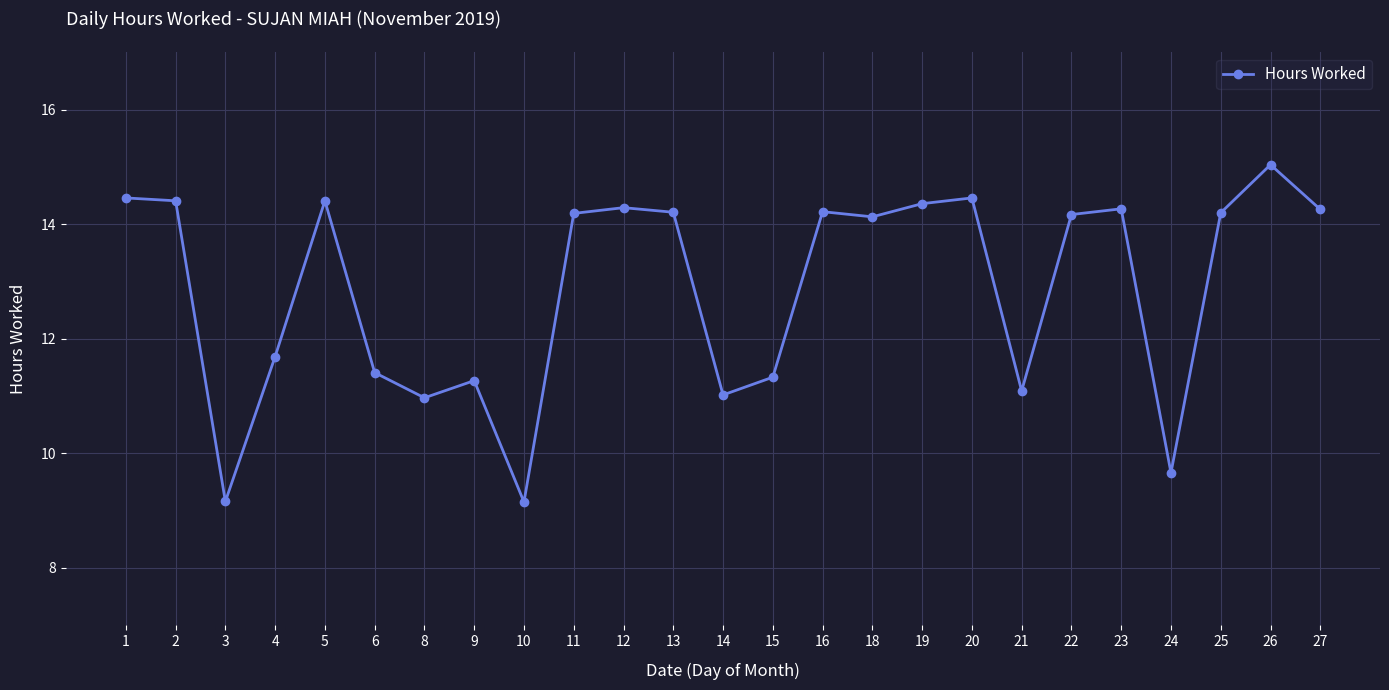

At which label does the data first exceed 14?

1